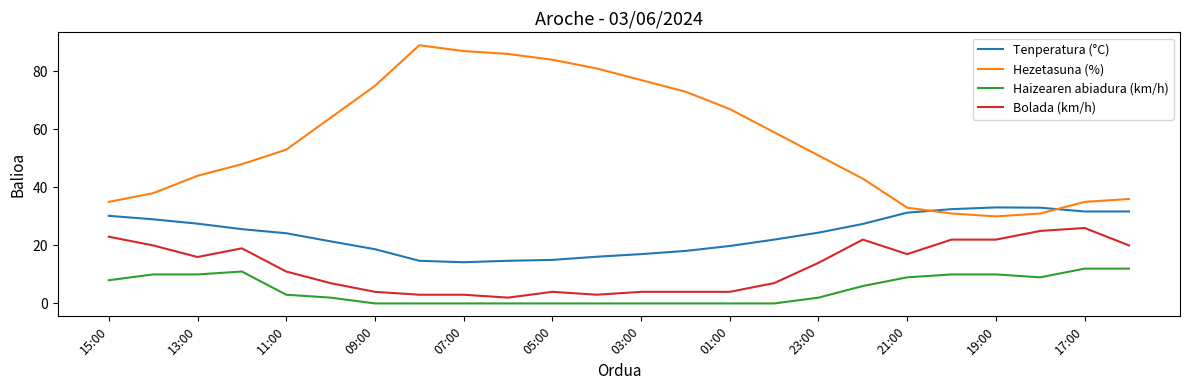

True or false: Hezetasuna (%) and Bolada (km/h) intersect in this chart.

False